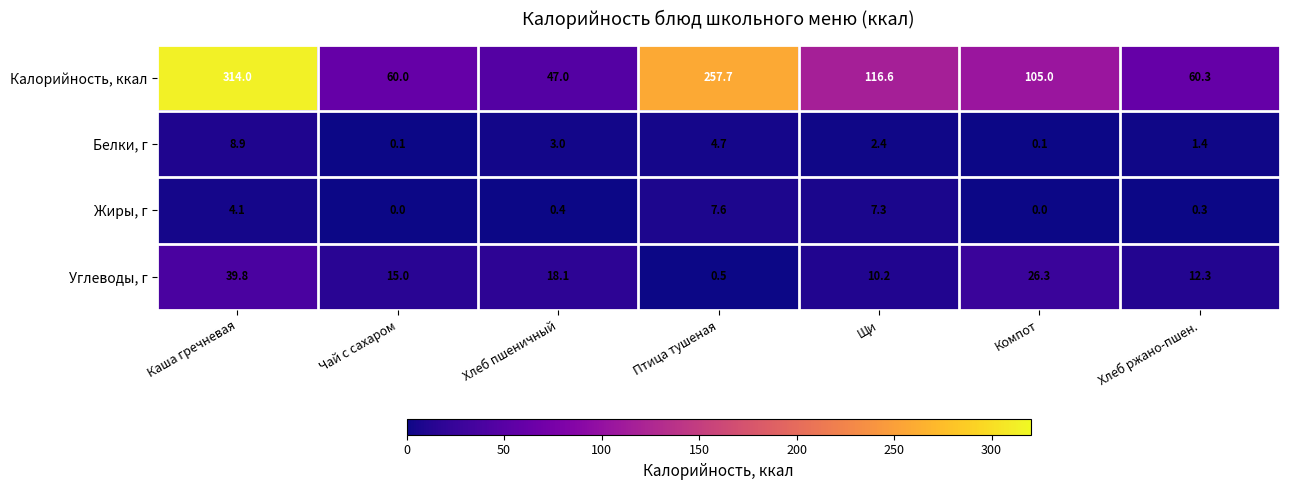

Rank the series at Компот from highest to lowest value.

Калорийность, ккал, Углеводы, г, Белки, г, Жиры, г